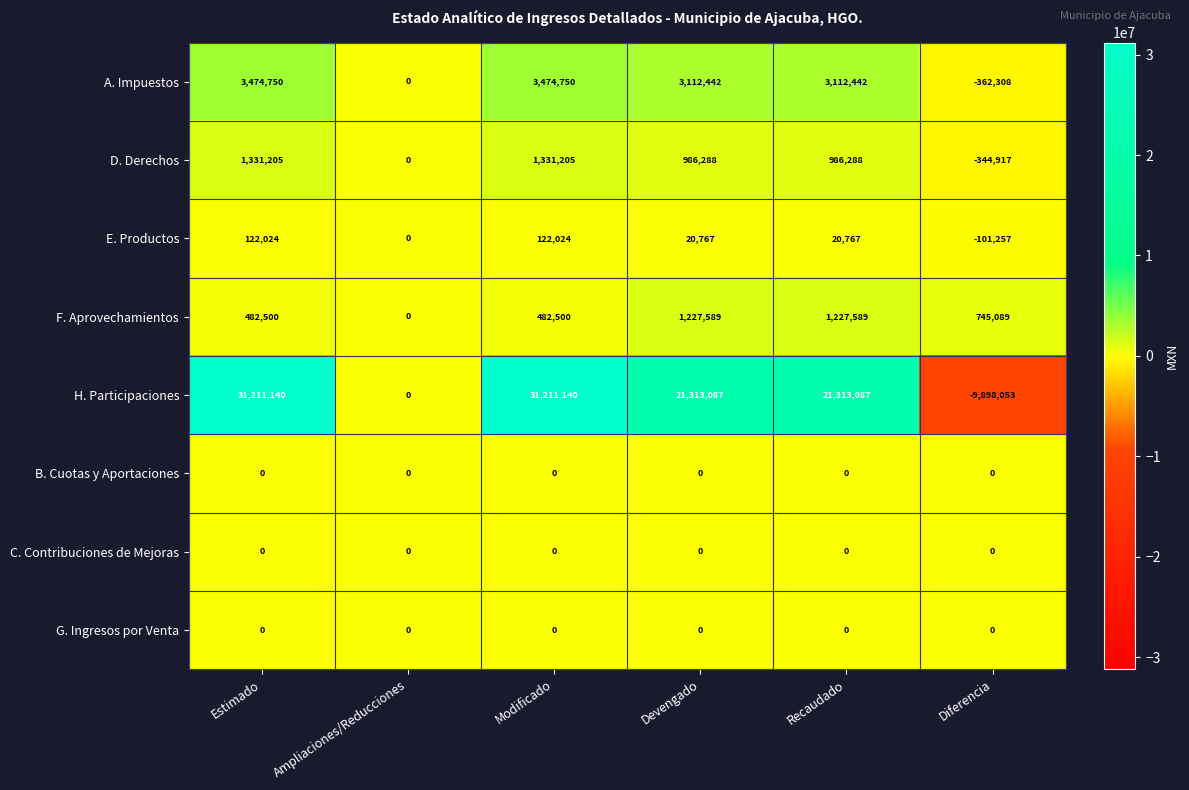

True or false: D. Derechos has a value of 581334 at Recaudado.

False